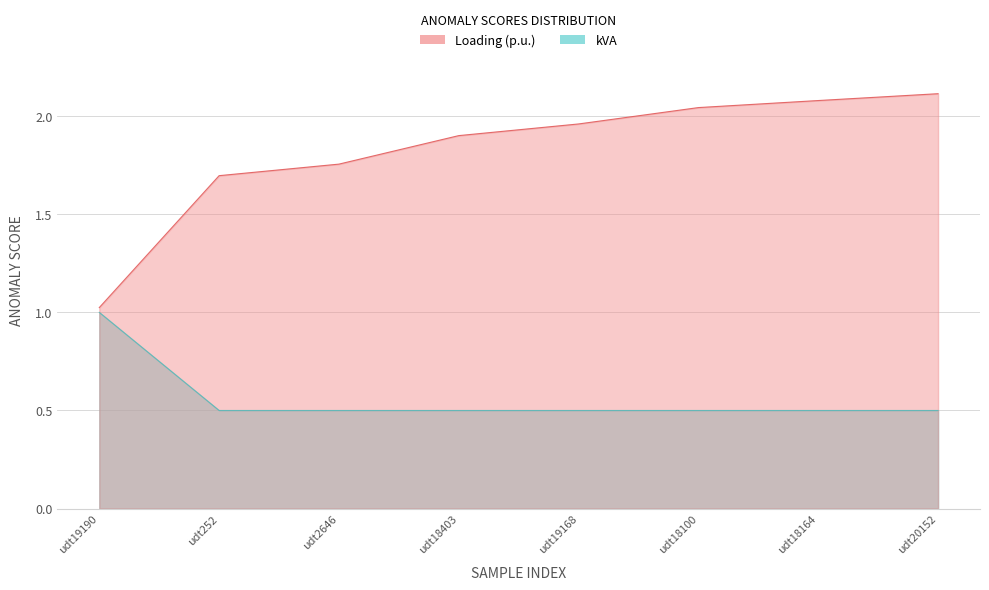

At which category is the sum across all series the highest?

udt20152